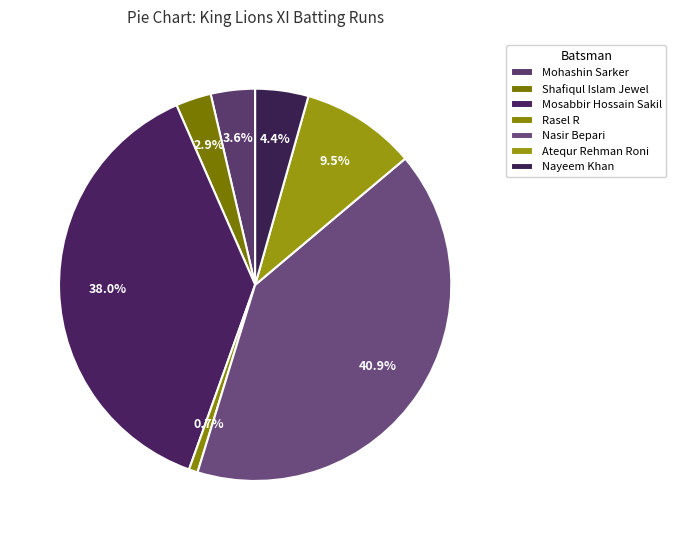

Do Shafiqul Islam Jewel and Nayeem Khan together represent more than half of the pie?

No